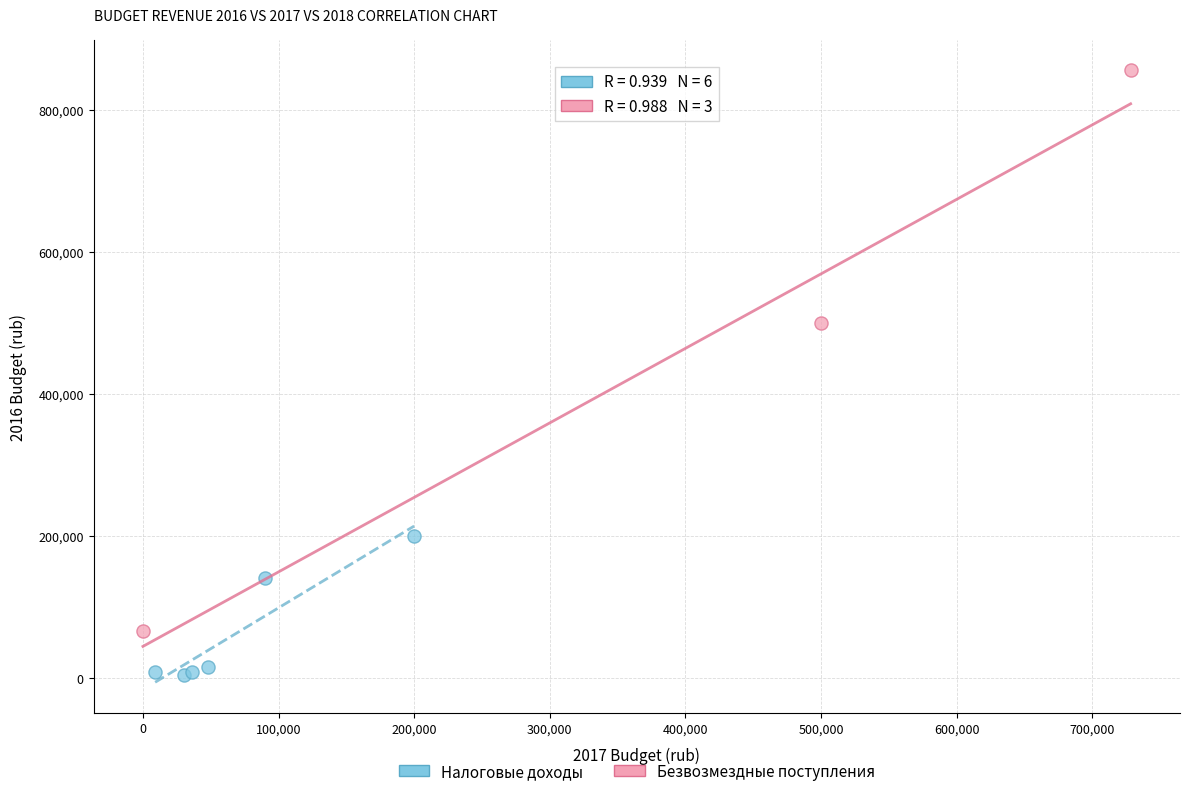

What are all the series names shown in the legend?

Налоговые доходы, Безвозмездные поступления